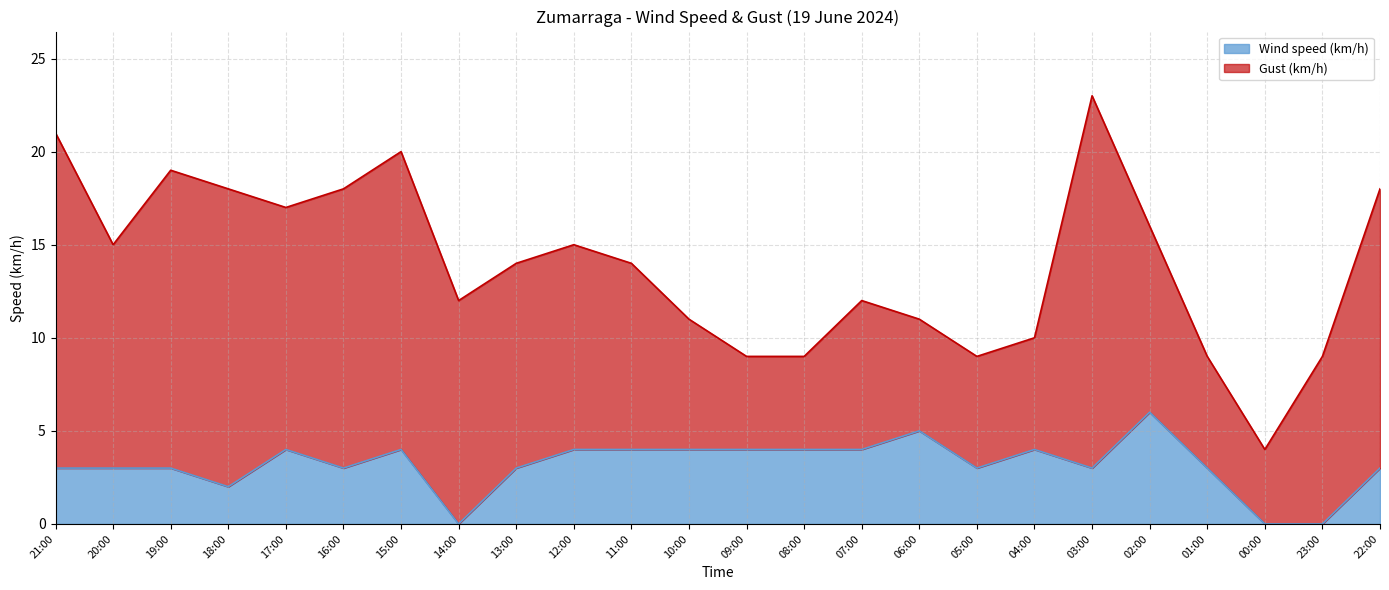

At which category does Wind speed (km/h) reach its first local valley?

18:00